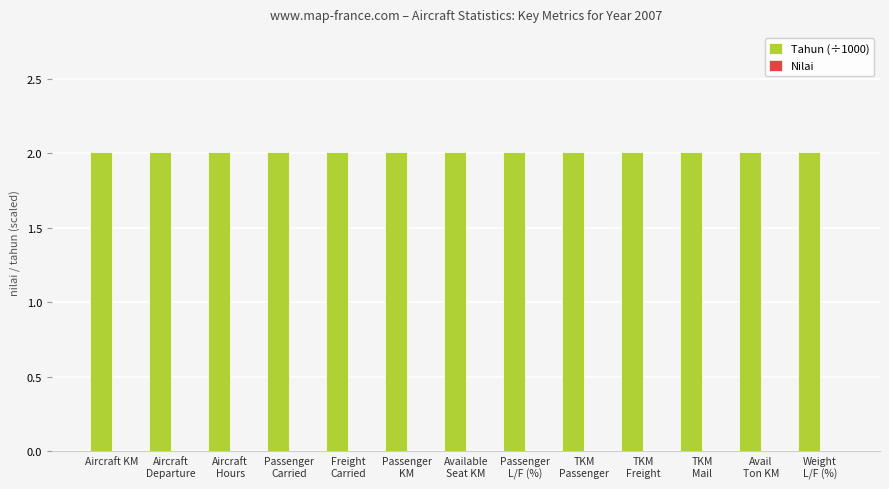

What is the maximum value shown in the chart?

2.0